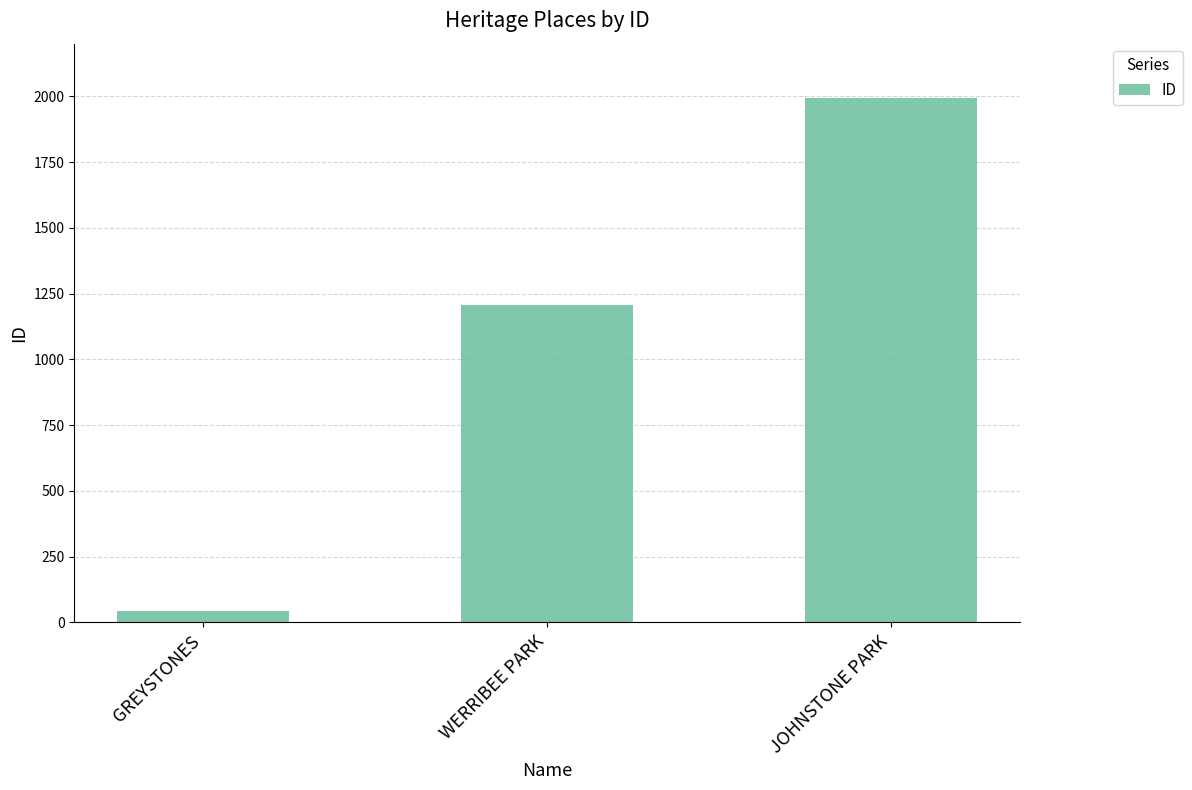

The value at JOHNSTONE PARK is 1168. True or false?

False